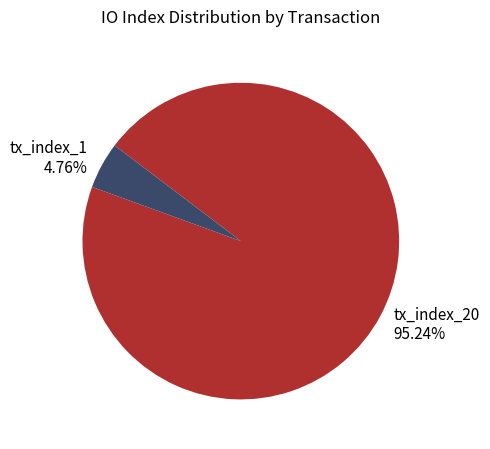

What is the ratio of the value at tx_index_20 to the value at tx_index_1?

20.0